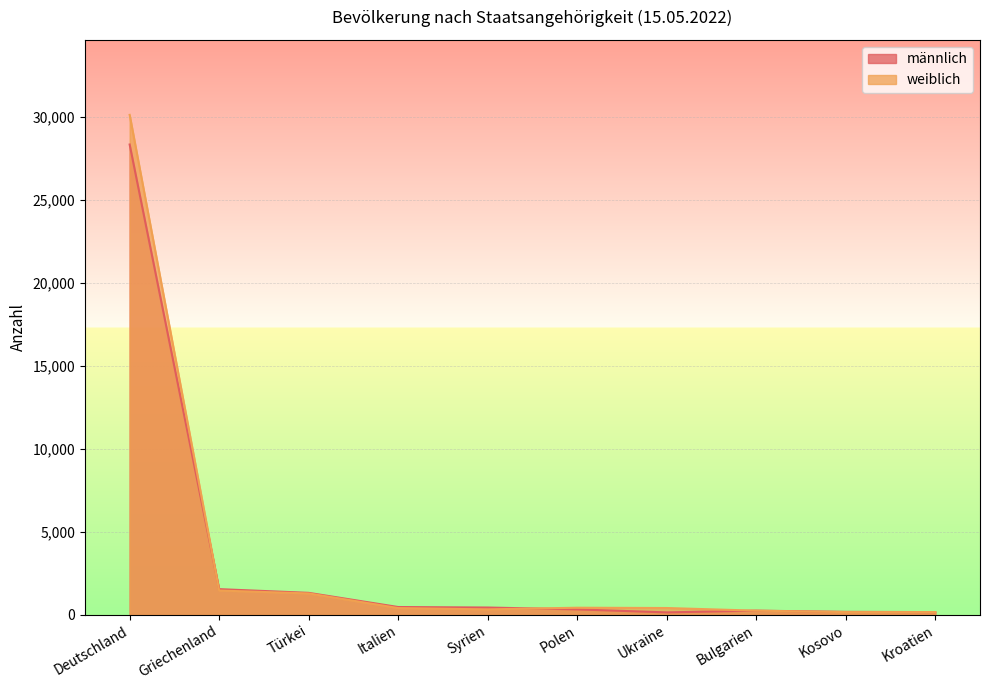

At Syrien, list the series in order from smallest to largest.

weiblich, männlich